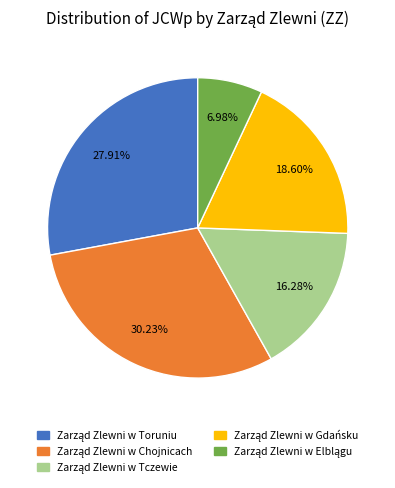

Does any single category account for the majority?

No